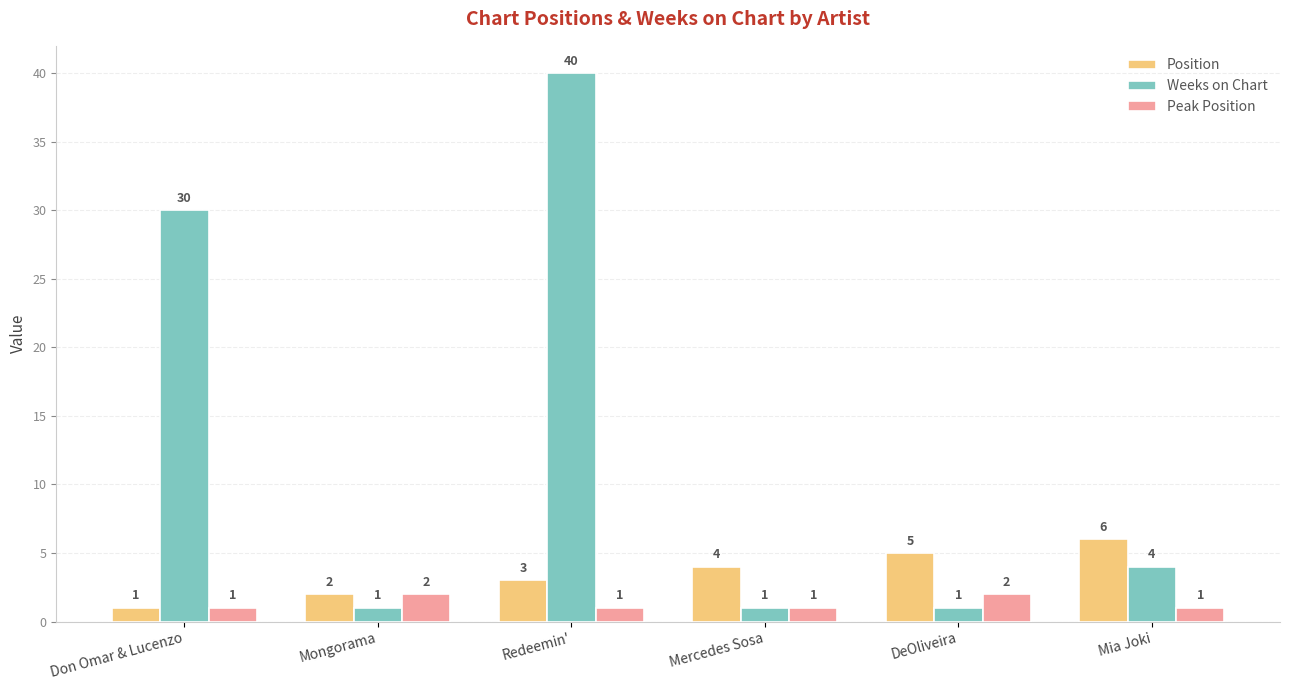

The Peak Position series shows 2 at DeOliveira. True or false?

True